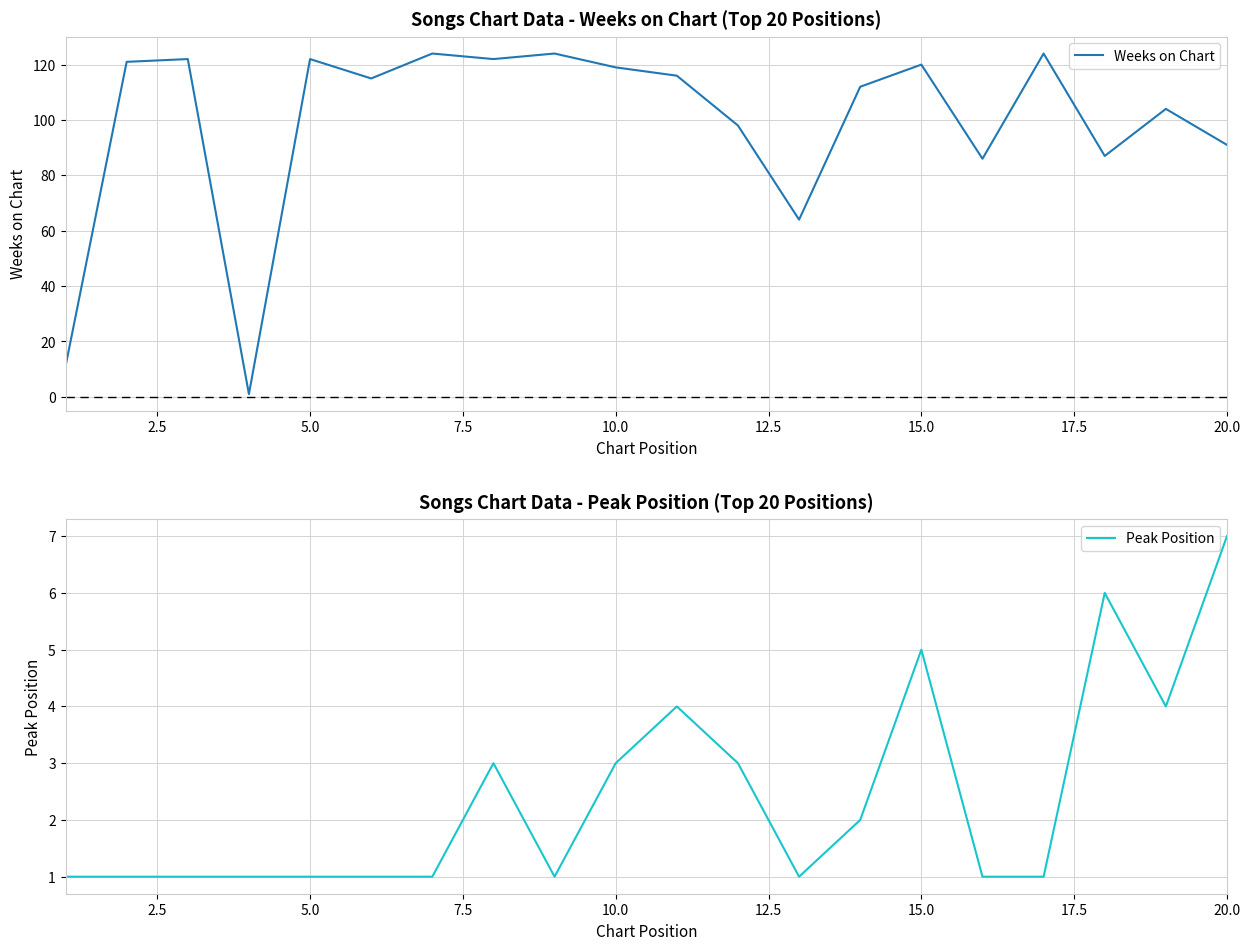

What is the maximum value shown in the chart?

124